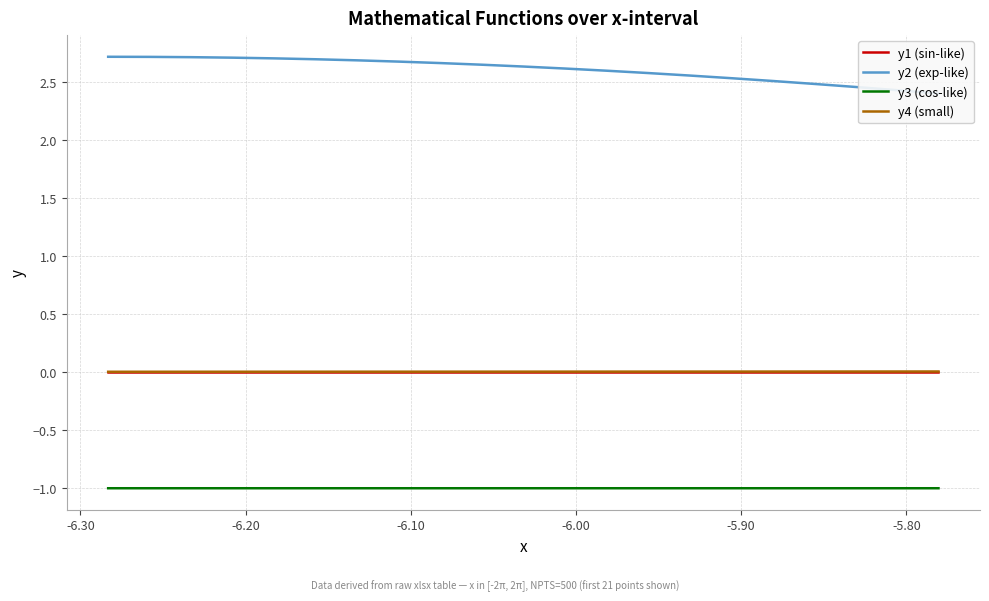

How many lines are shown in the chart?

4